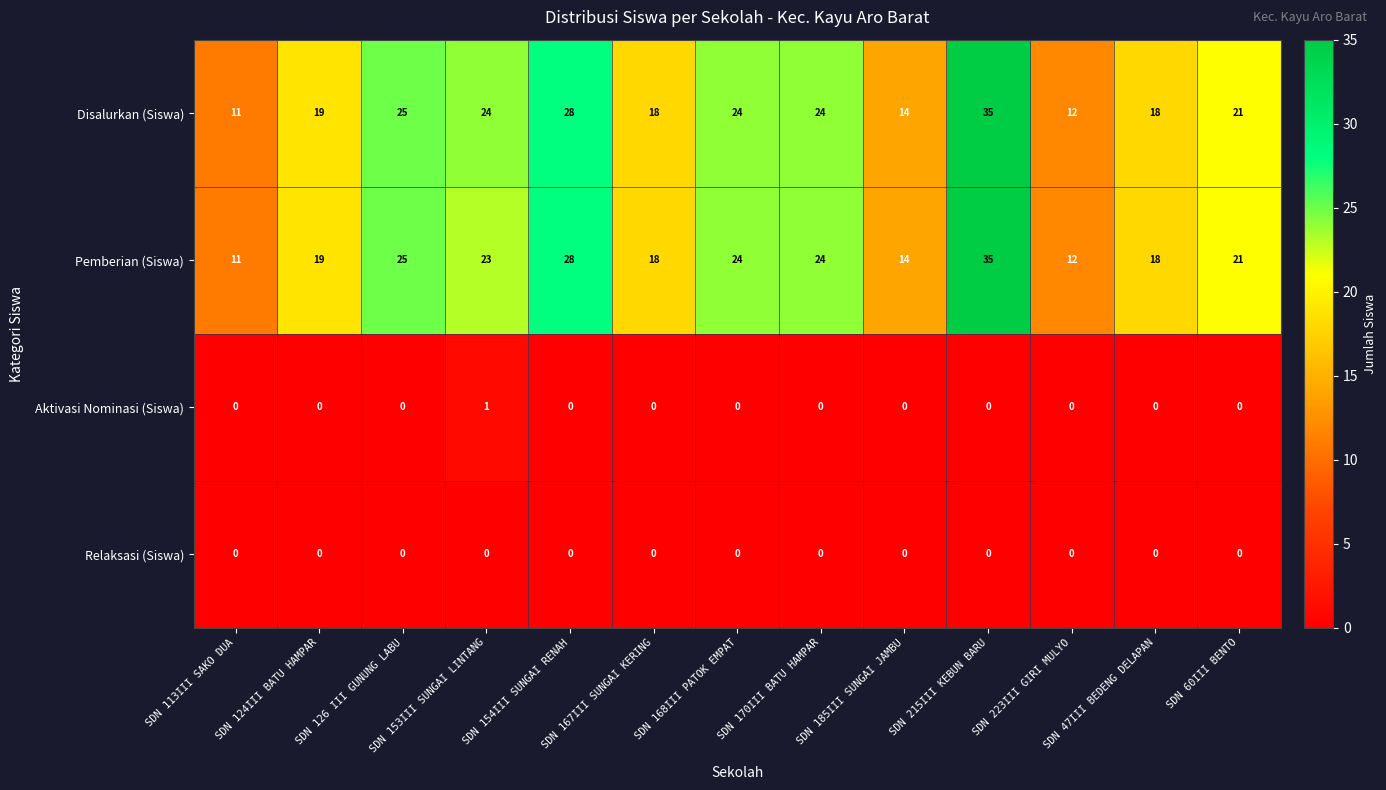

What is the difference between the highest and lowest values at SDN 47III BEDENG DELAPAN?

18